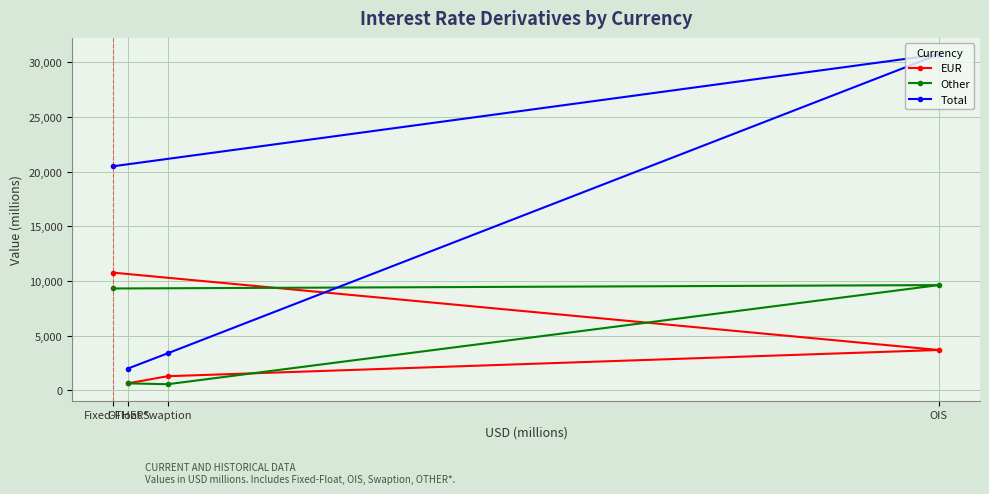

Which series has the largest range (max minus min)?

Total